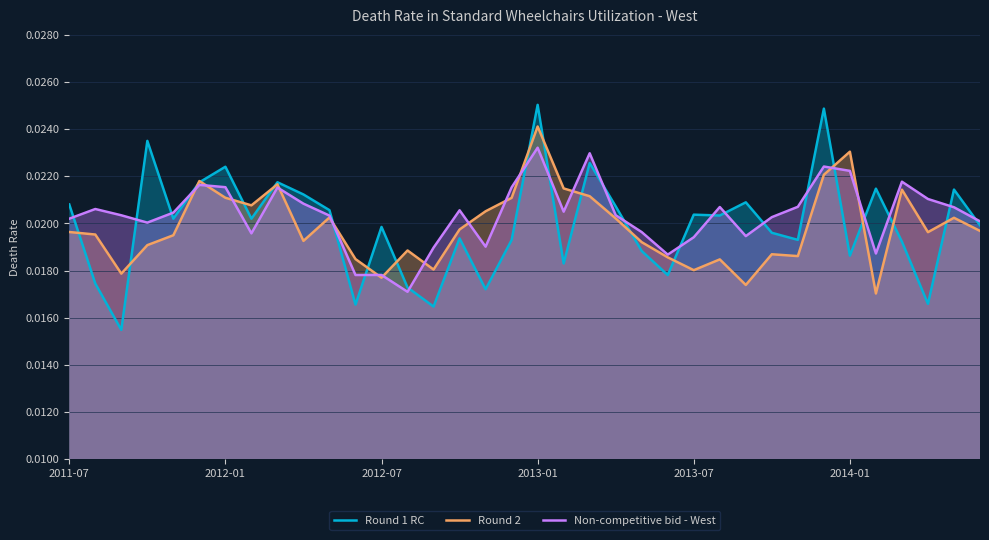

How many intersections are there between Round 1 RC and Round 2?

18